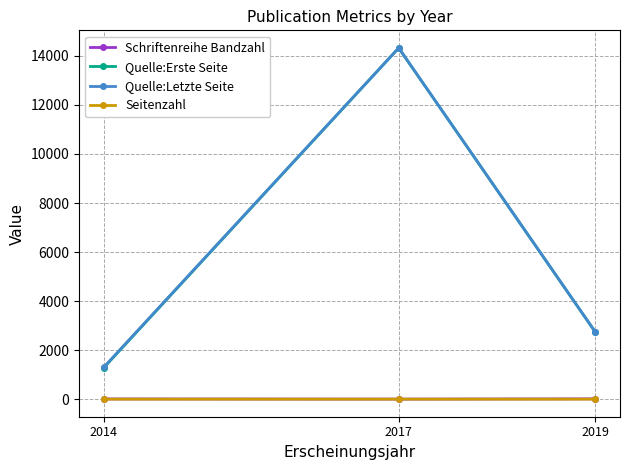

List the labels in order of Quelle:Letzte Seite value, largest first.

2017, 2019, 2014